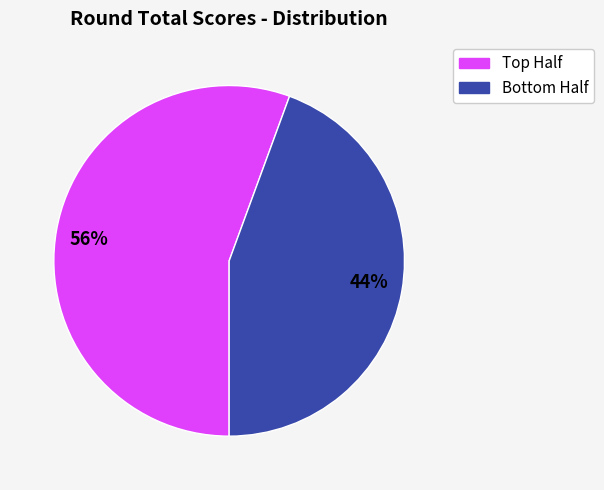

Count the number of slices in the pie.

2